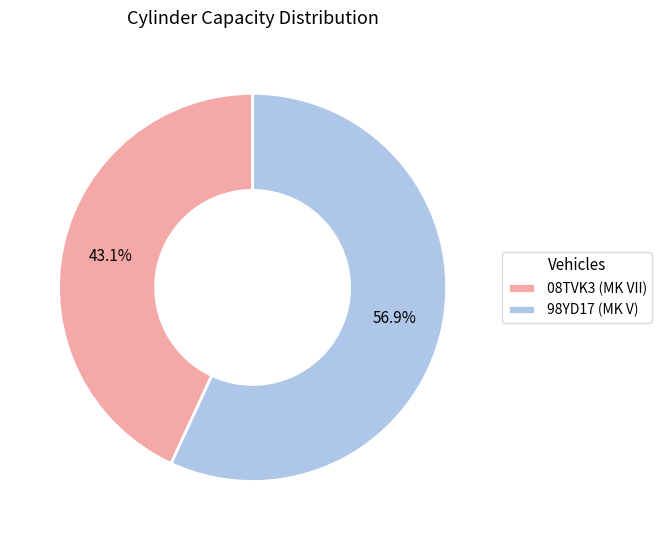

The 98YD17 (MK V) slice represents 57% of the pie. True or false?

True